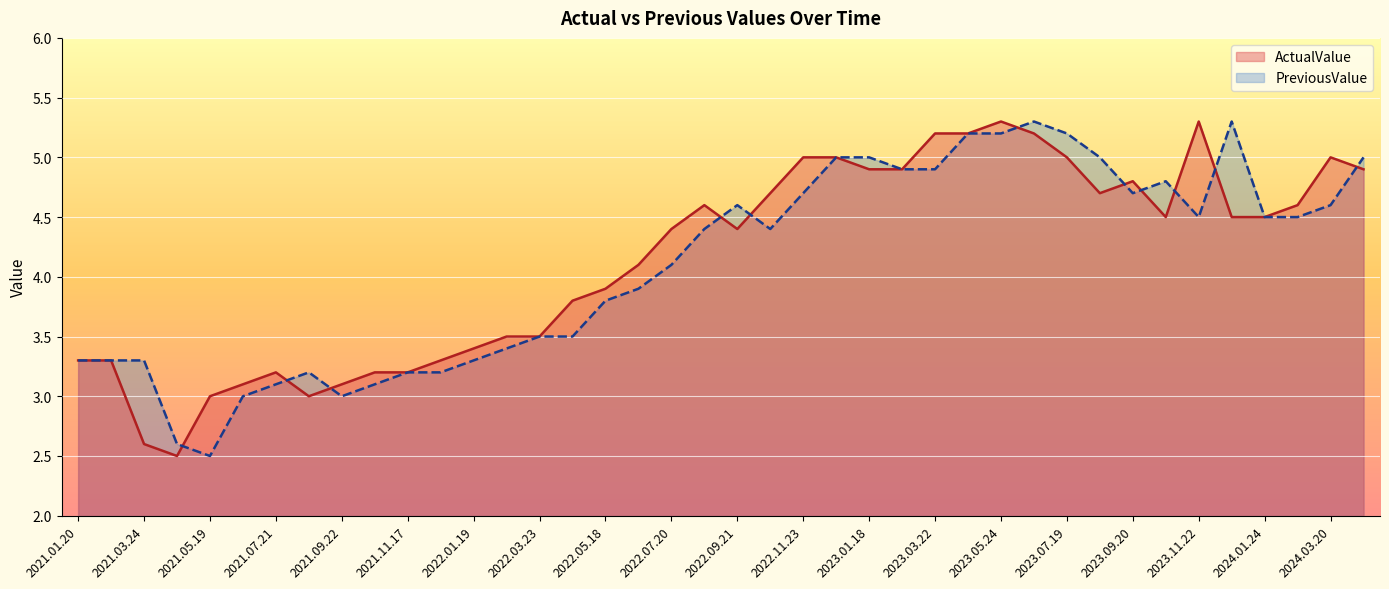

What is the difference between the second highest and second lowest values in the ActualValue series?

2.7